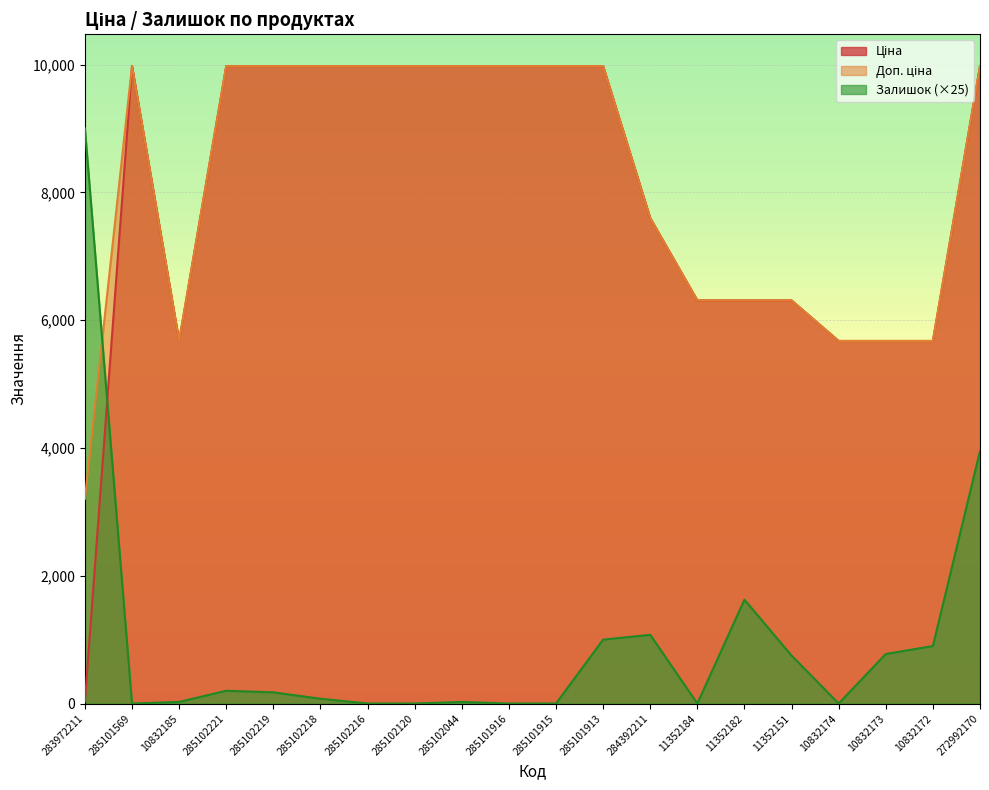

The value of Доп. ціна at 10832173 is 3080.3. True or false?

False